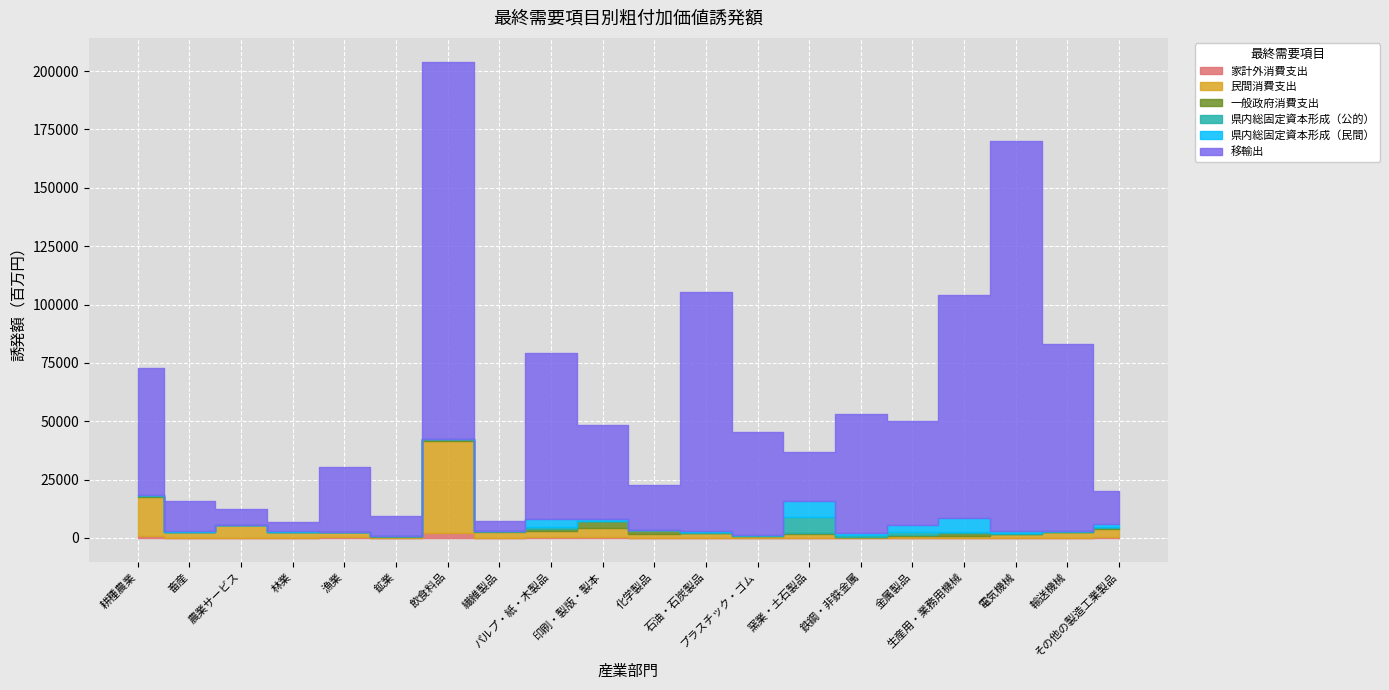

At which label does 民間消費支出 first exceed 2351?

耕種農業